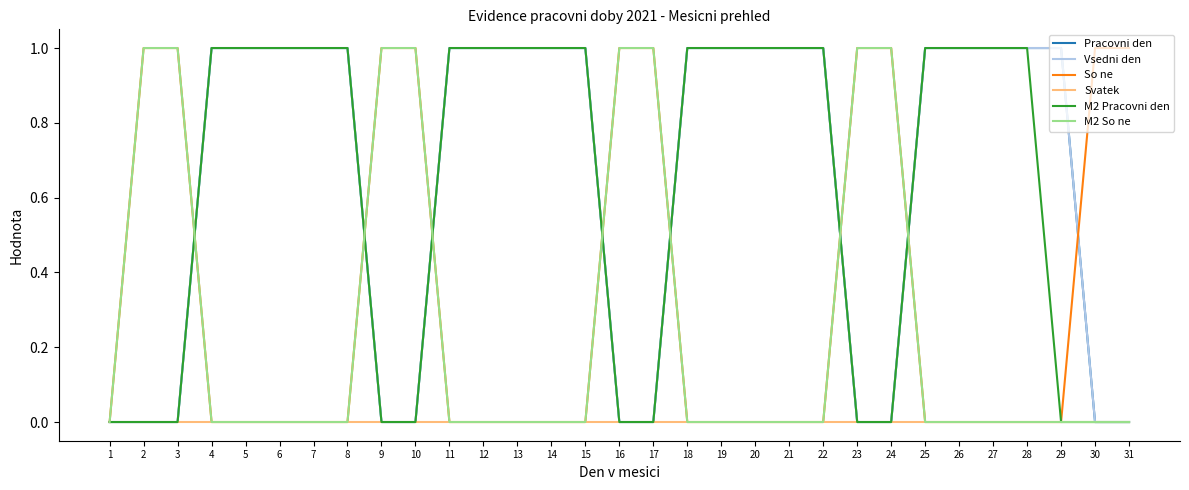

Does the chart display data point markers on the line(s)?

No